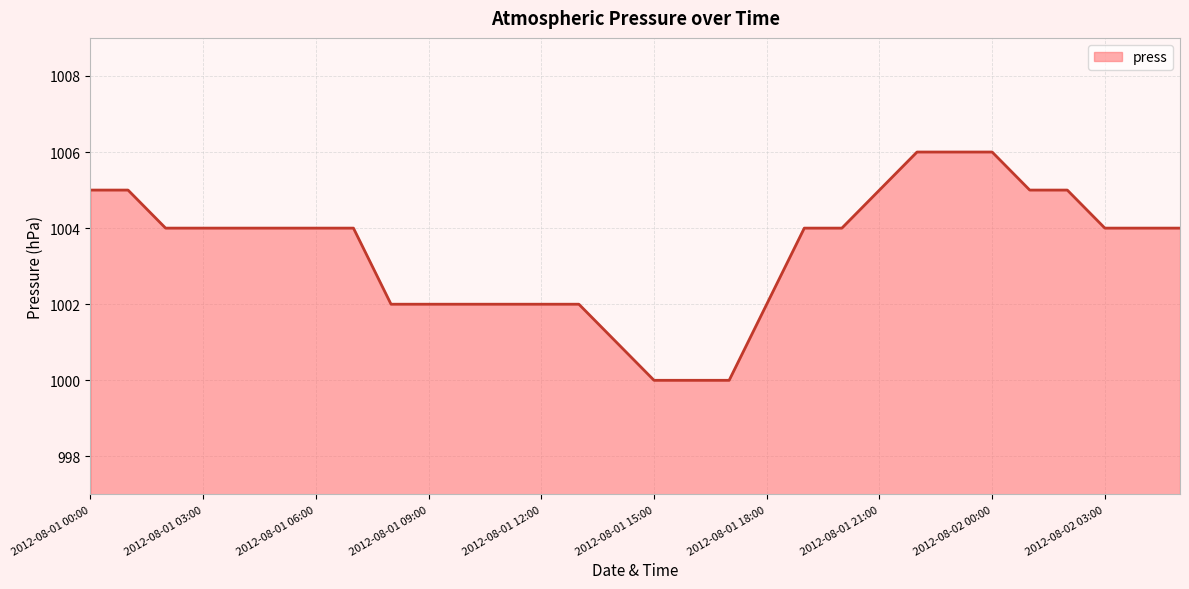

What is the maximum value shown in the chart?

1006